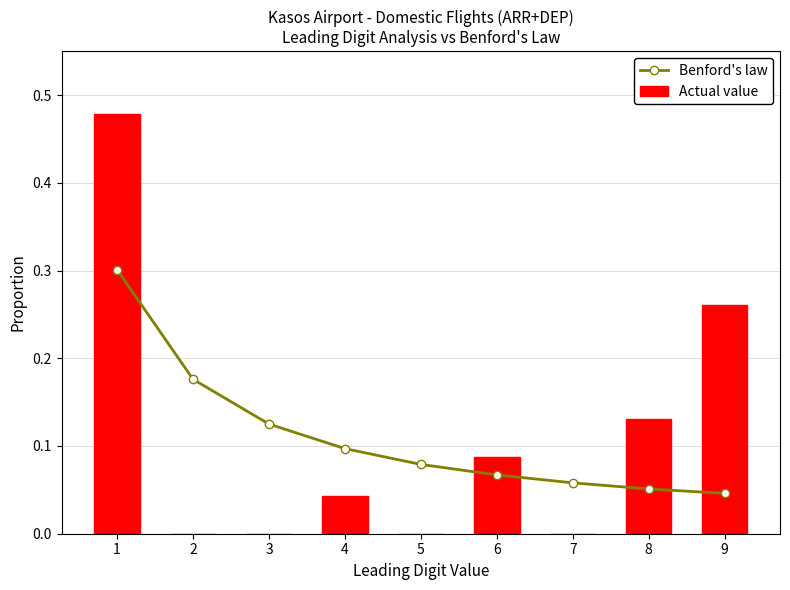

Reading left to right, what are all the values shown in this chart?

Benford's law: 1=0.3	2=0.2	3=0.1	4=0.1	5=0.1	6=0.1	7=0.1	8=0.1	9=0.0
Actual value: 1=0.5	2=0.0	3=0.0	4=0.0	5=0.0	6=0.1	7=0.0	8=0.1	9=0.3